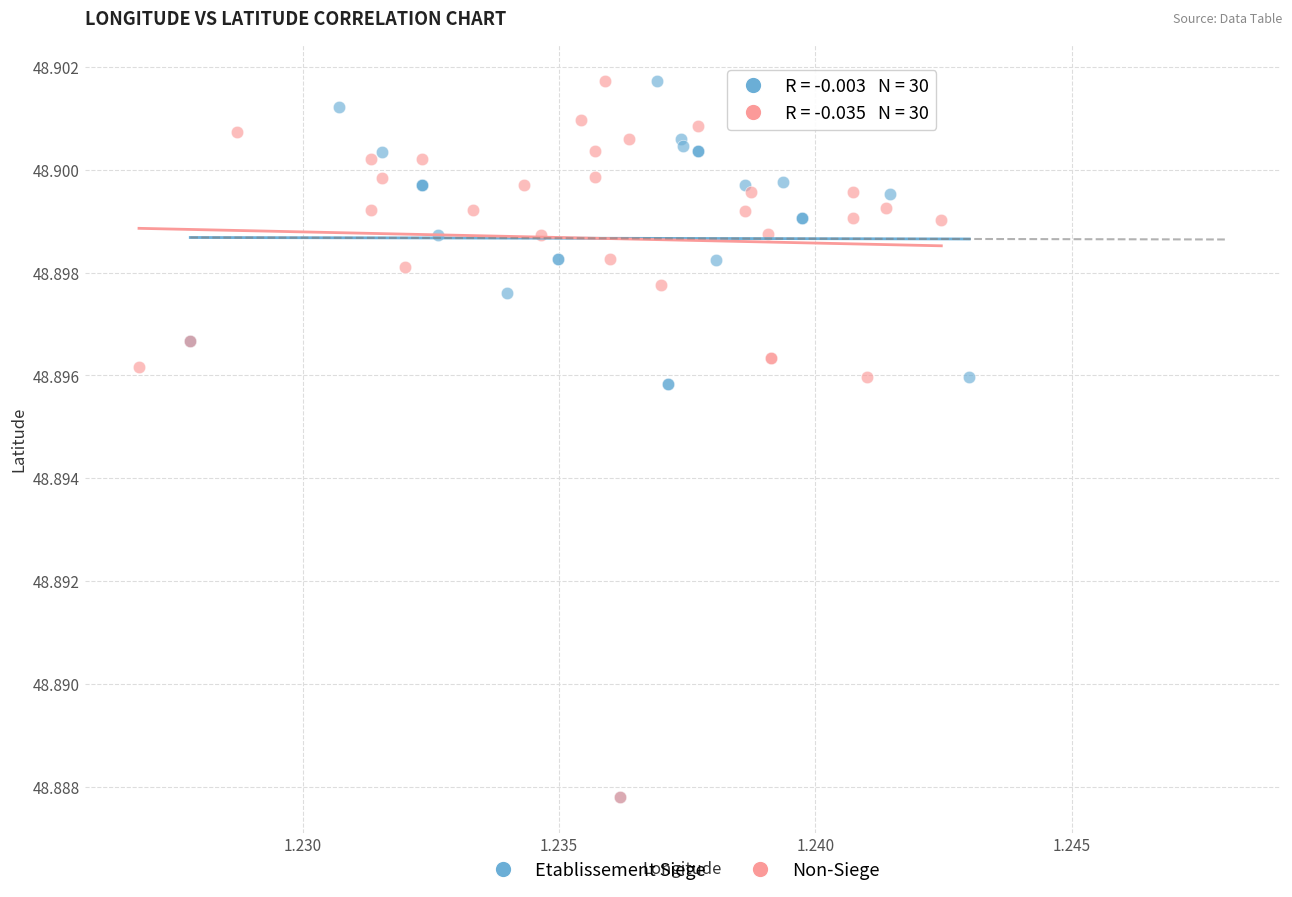

What are all the series names shown in the legend?

Etablissement Siege, Non-Siege